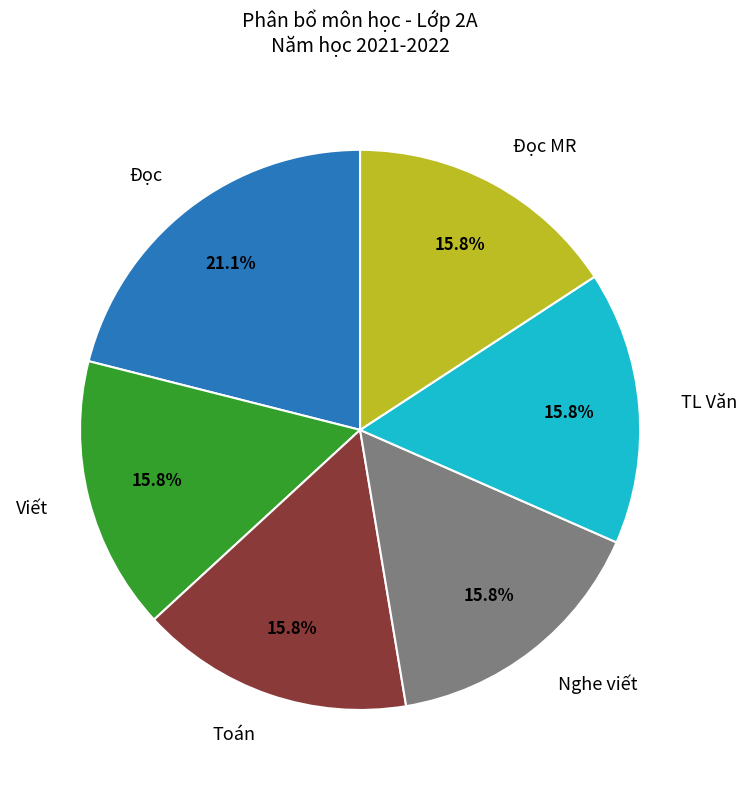

Is there any slice that represents more than half of the pie?

No